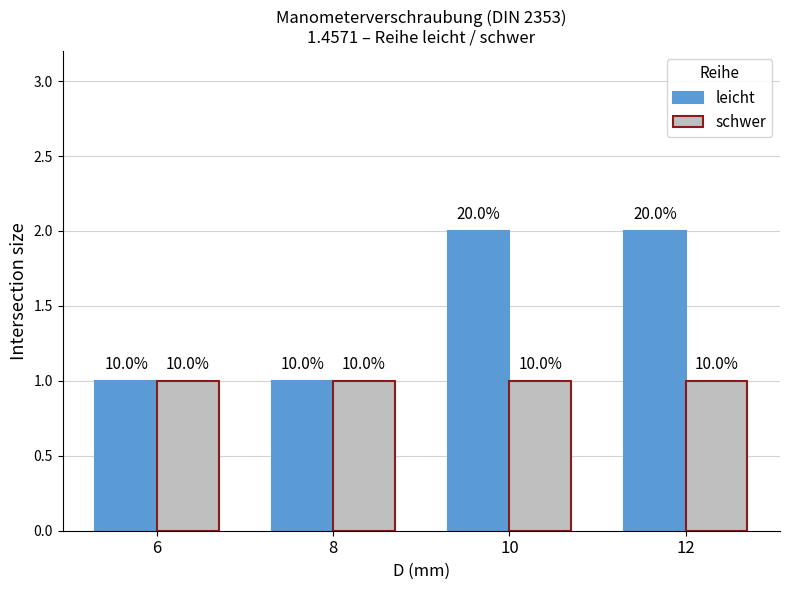

How many groups of bars are there?

4